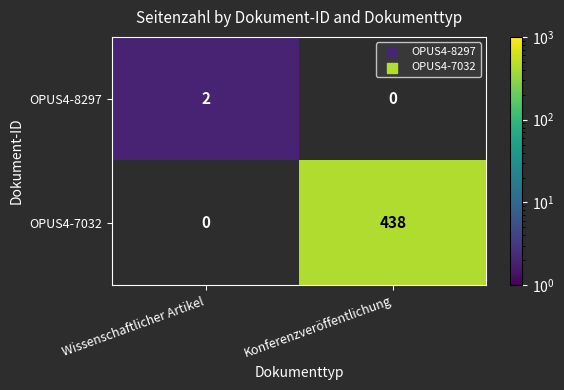

Is it true that OPUS4-7032 equals 438 at Konferenzveröffentlichung?

True